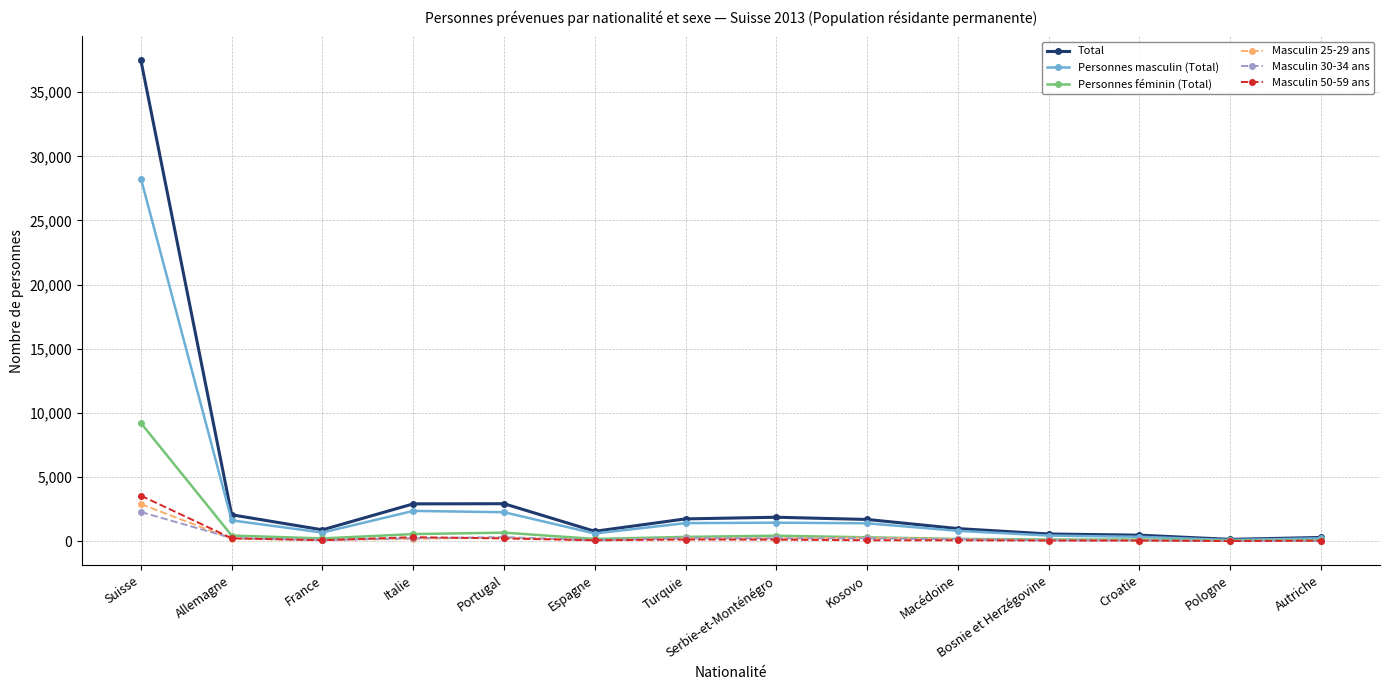

The Masculin 50-59 ans series shows 124 at Turquie. True or false?

True